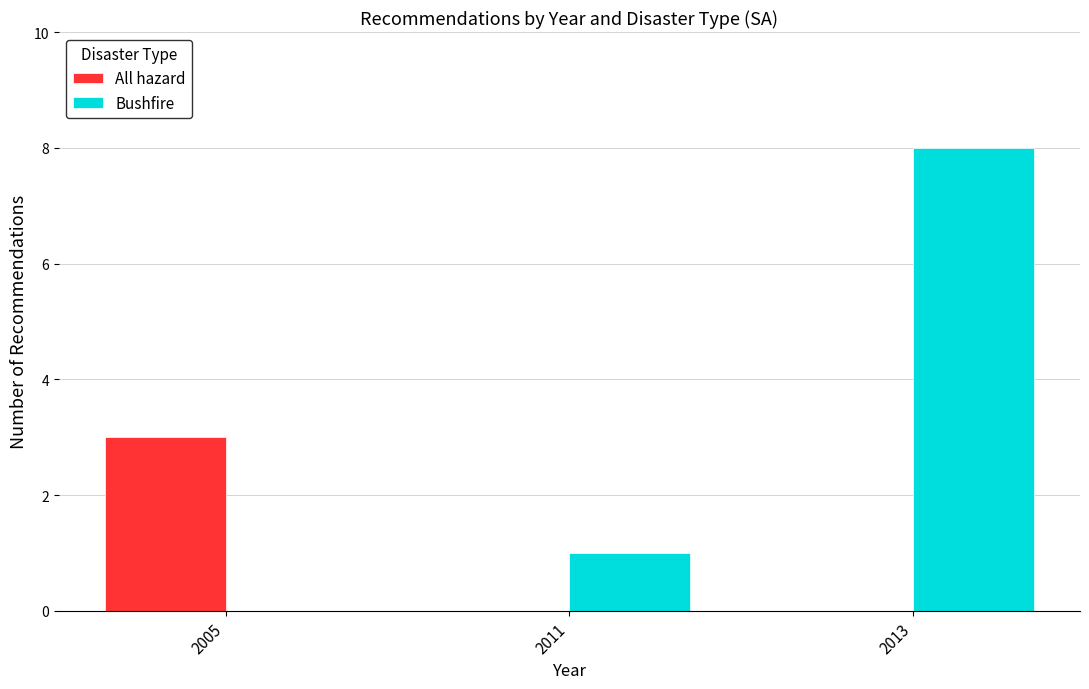

Is the value of Bushfire at 2013 greater than the value of All hazard at 2013?

Yes